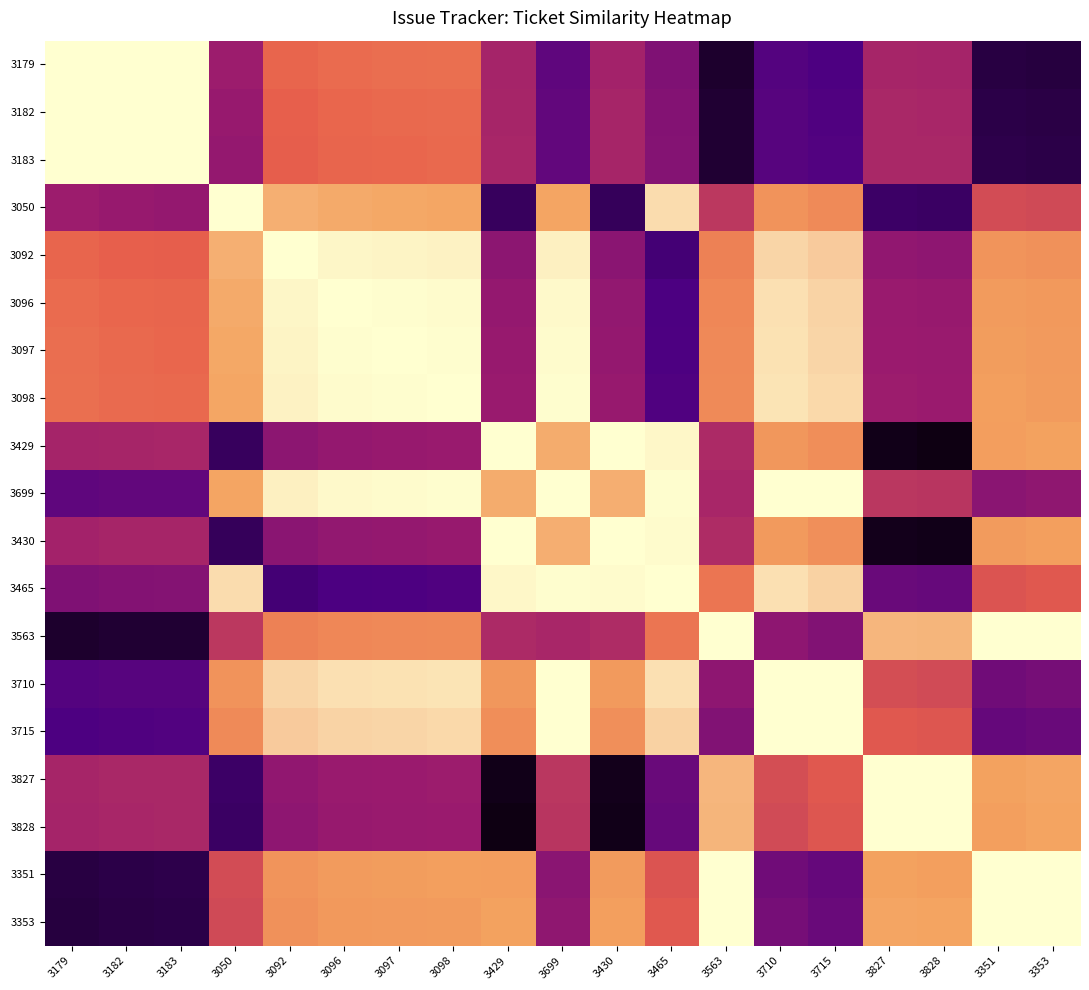

At which category is the sum across all series the highest?

3098